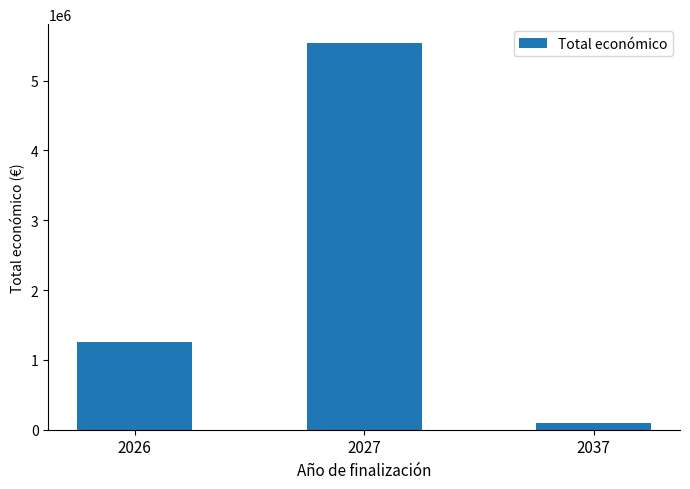

Count the values in the range 99982 to 5530461.

3